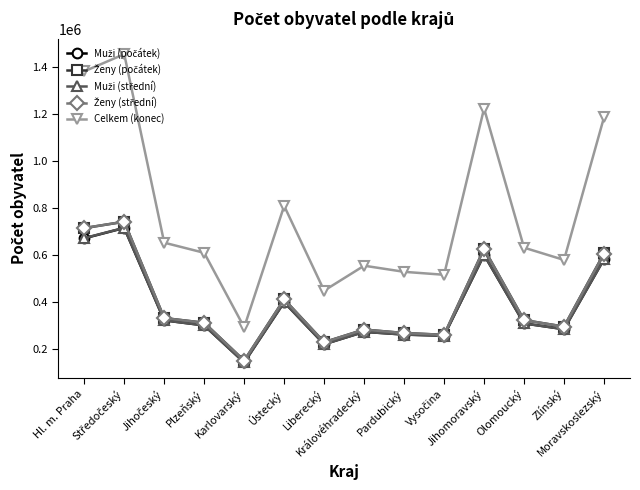

Which series has the largest range (max minus min)?

Celkem (konec)